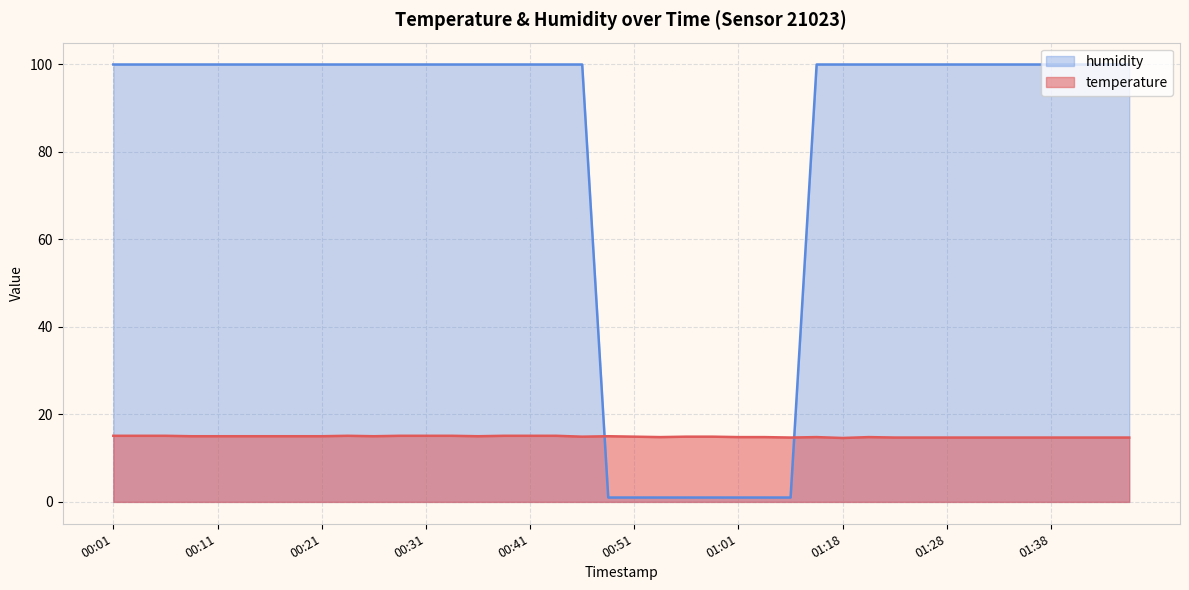

What is the label of the 3rd point from the left?

00:06